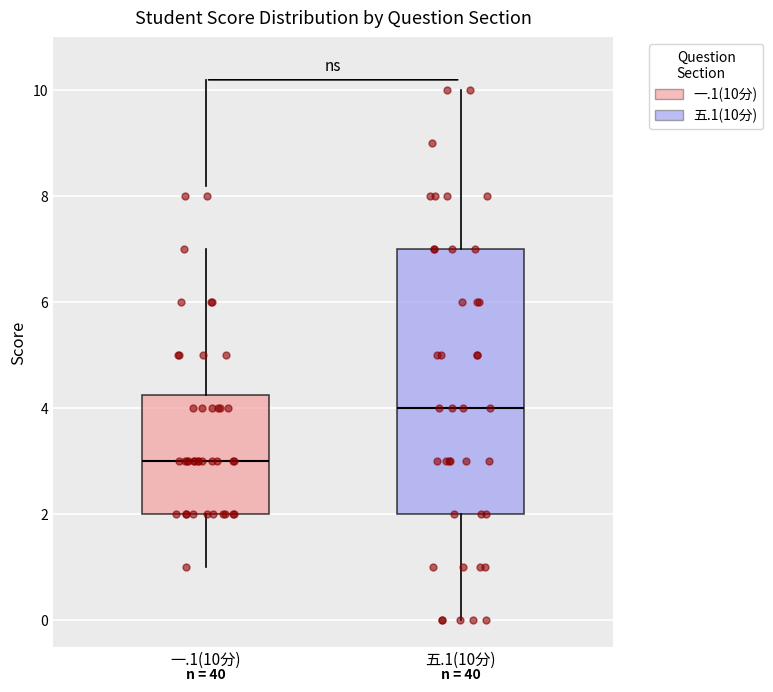

Which box's median line is the lowest?

一.1(10分)